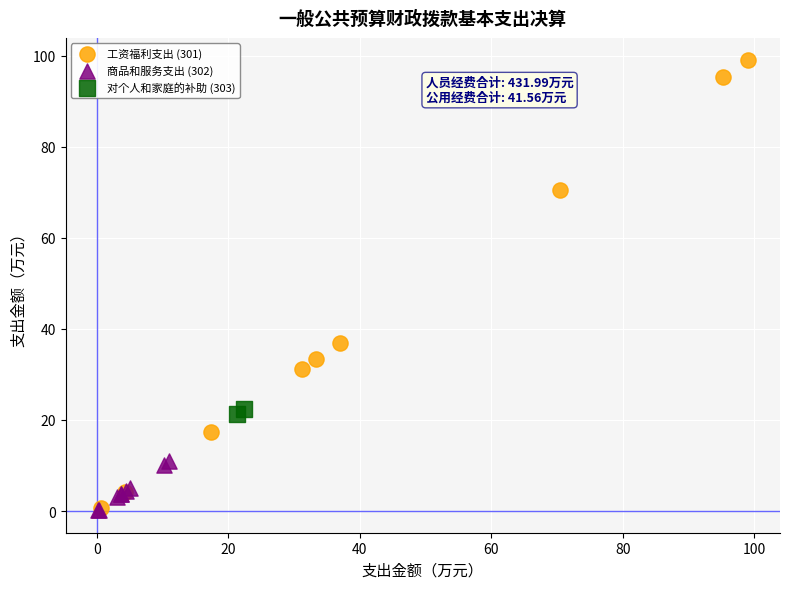

What are all the series names shown in the legend?

工资福利支出 (301), 商品和服务支出 (302), 对个人和家庭的补助 (303)